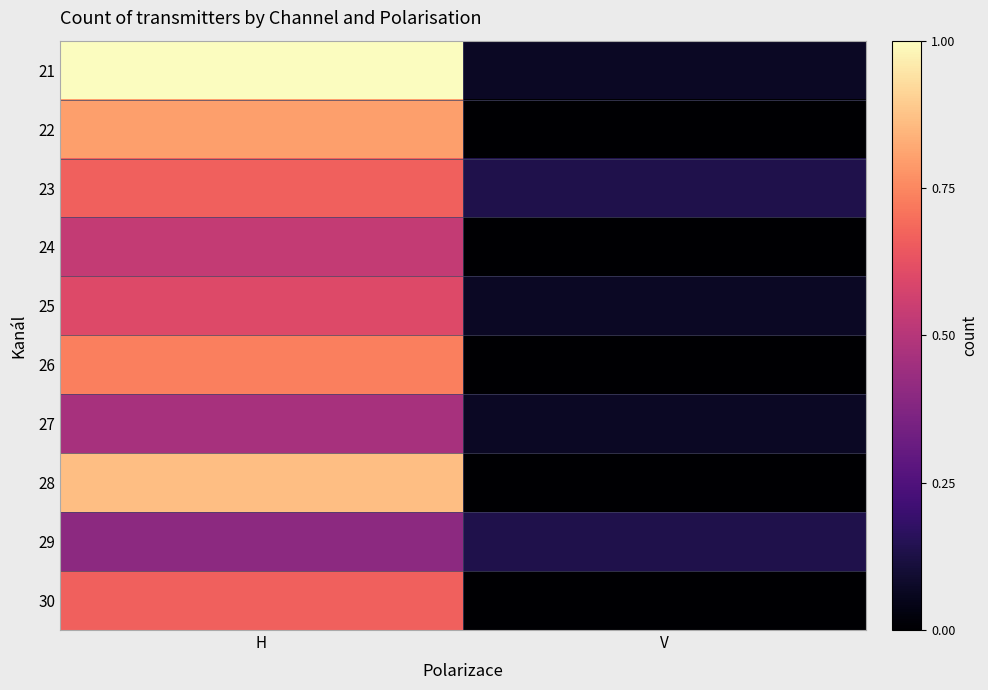

Which label corresponds to the smallest value in the chart?

V